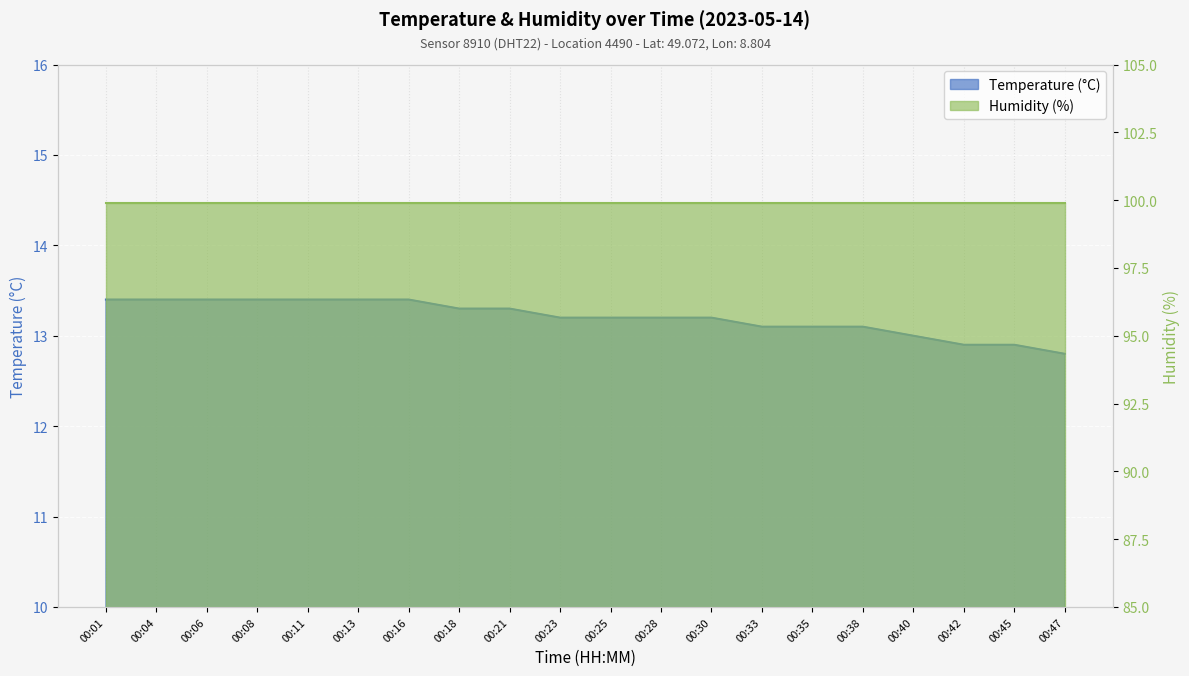

What is the average value?

13.2